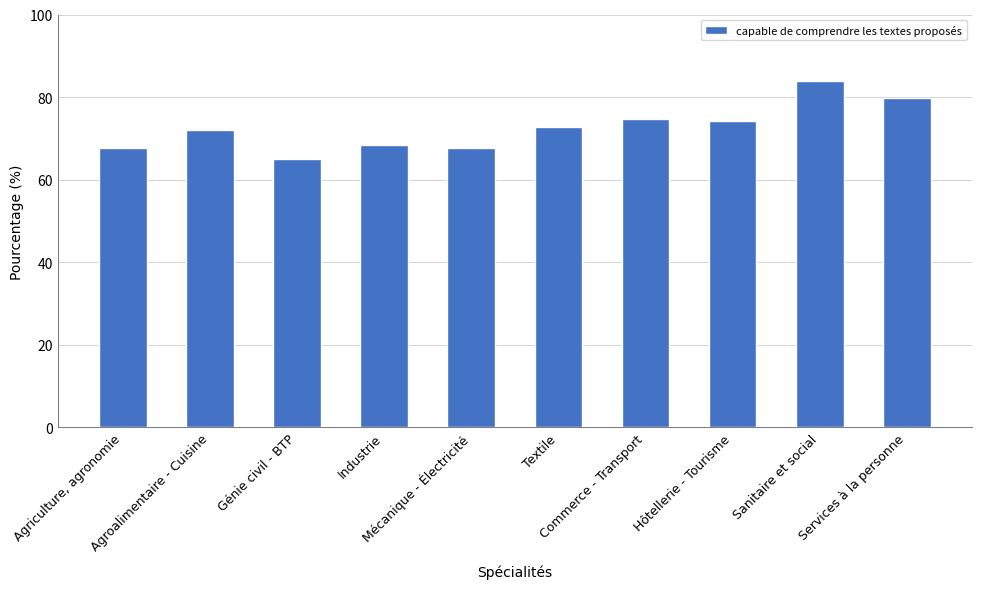

What is the value of the 2nd bar from the left?

72.1